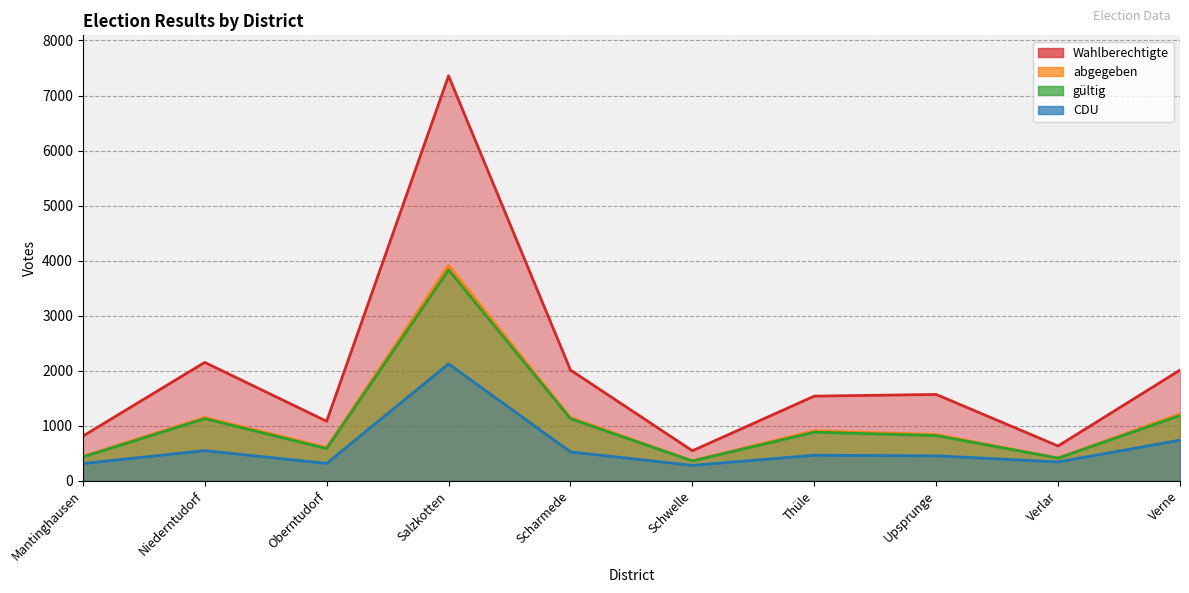

At which label does abgegeben first exceed 910?

Niederntudorf